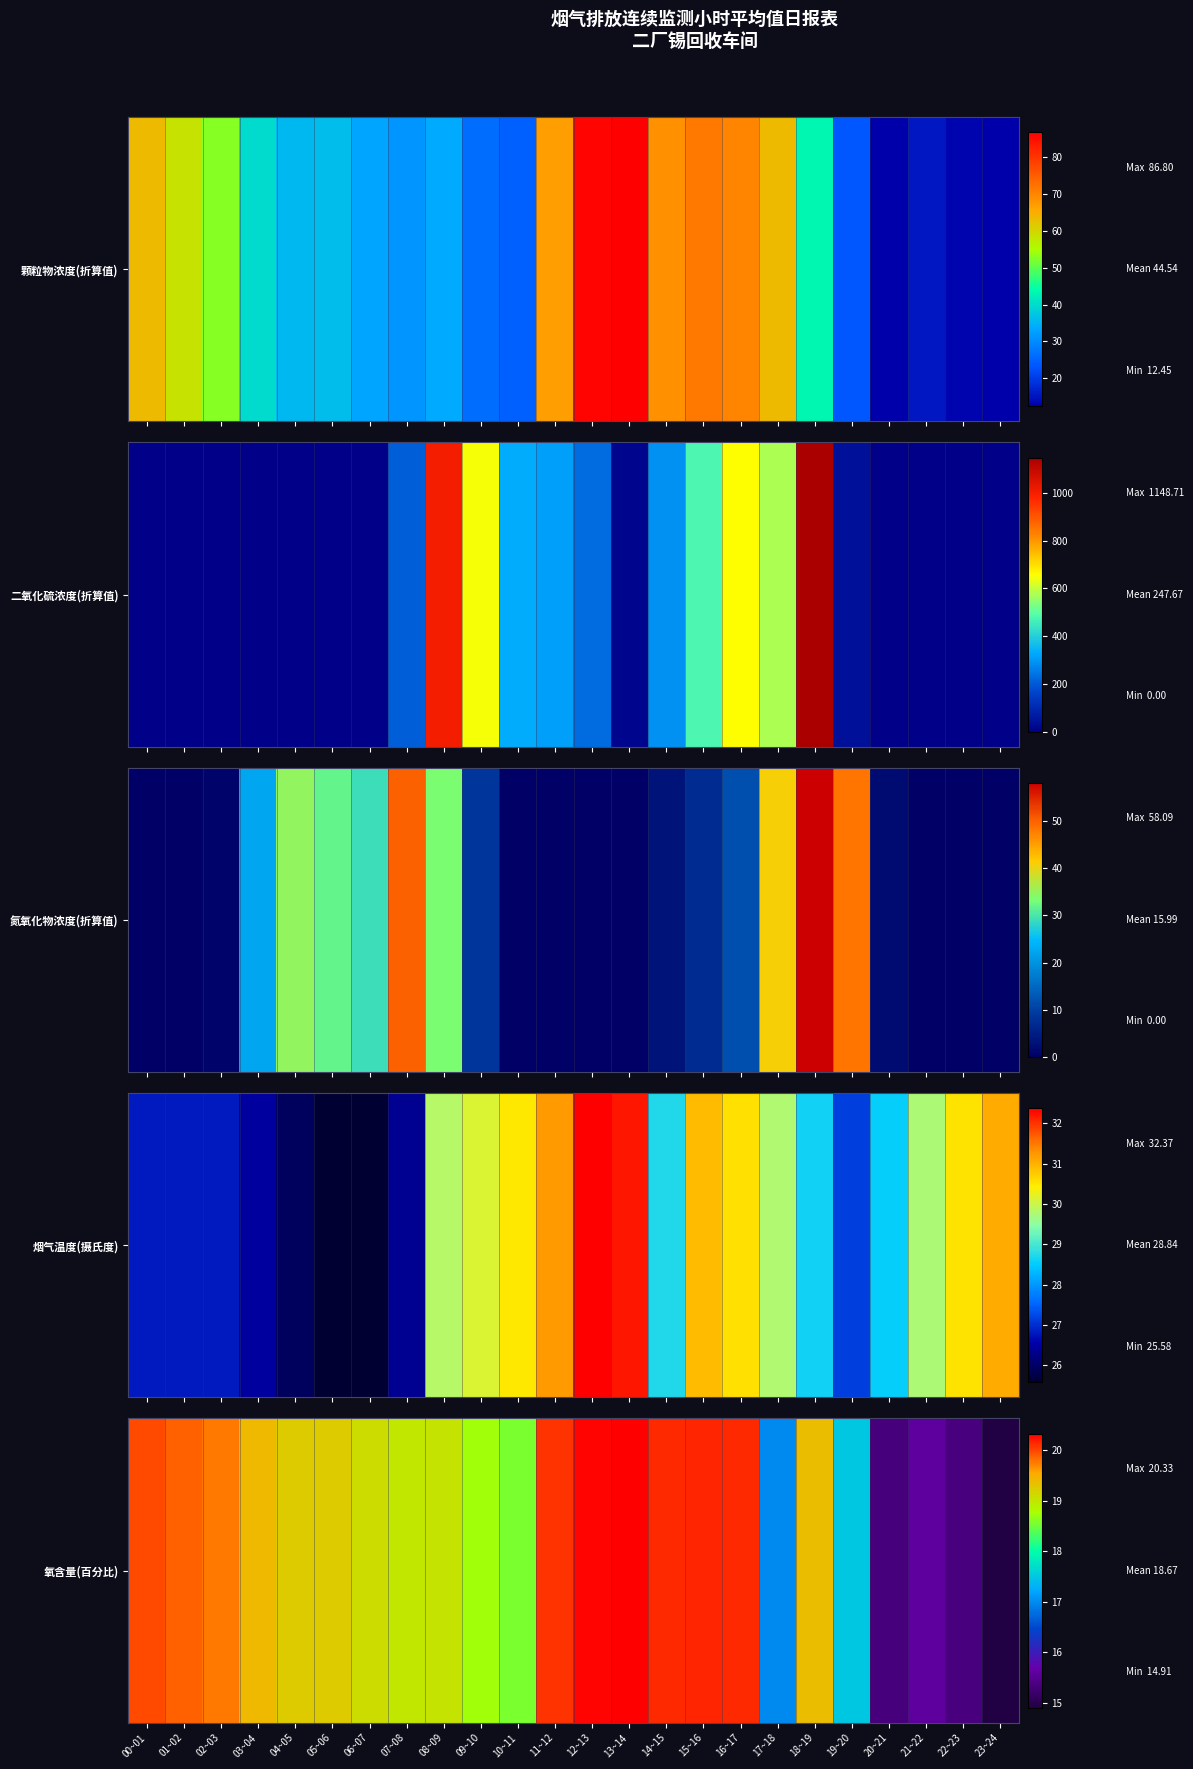

At which label does the data first exceed 19?

00~01